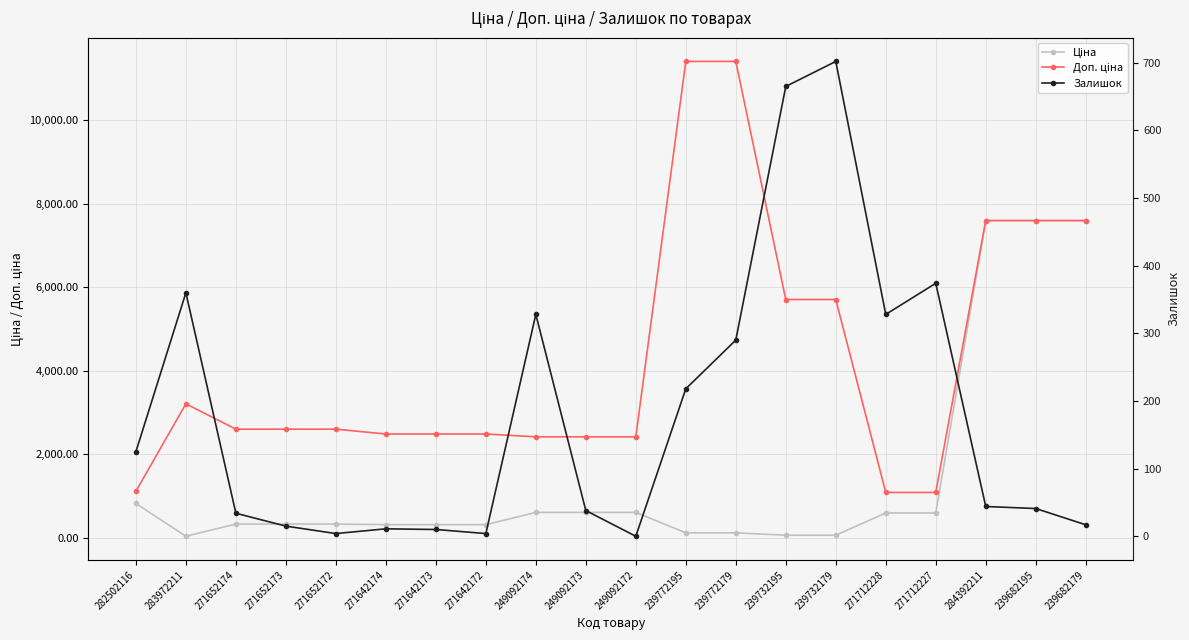

Reading left to right, extract all data points from this chart.

Ціна: 818.5	32.0	324.8	324.8	324.8	310.3	310.3	310.3	603.7	603.7	603.7	114.1	114.1	57.0	57.0	589.9	589.9	7596.5	7596.5	7596.5
Доп. ціна: 1109.2	3205.0	2598.3	2598.3	2598.3	2482.4	2482.4	2482.4	2414.8	2414.8	2414.8	11410.0	11410.0	5705.0	5705.0	1081.7	1081.7	7596.5	7596.5	7596.5
Залишок: 125.0	360.0	34.0	15.0	4.0	11.0	10.0	4.0	328.0	38.0	0.0	218.0	290.0	665.0	702.0	328.0	374.0	44.0	41.0	17.0